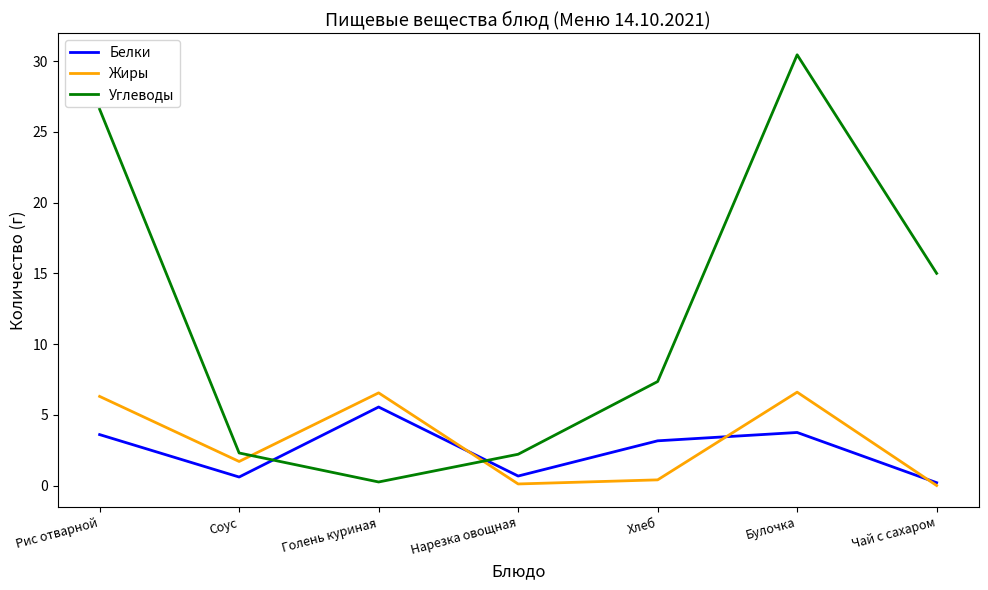

Does the chart display data point markers on the line(s)?

No